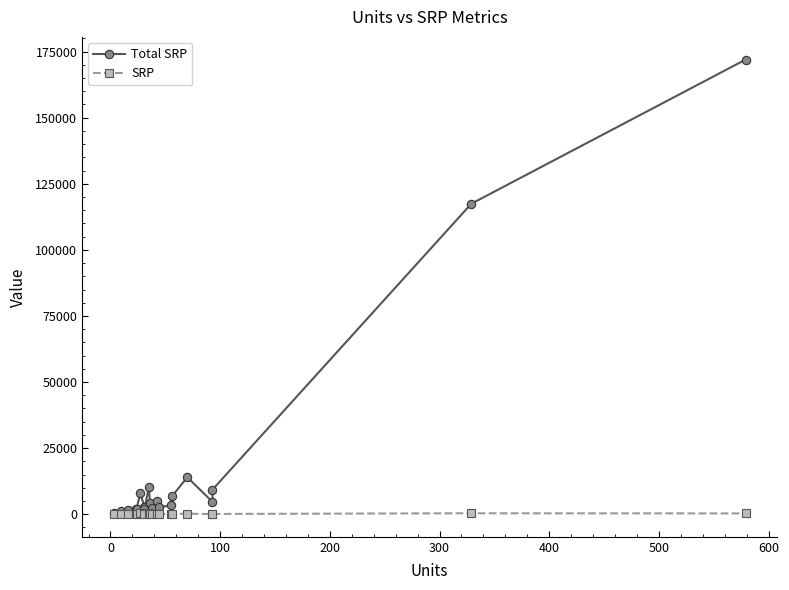

Is the value of SRP at 17 greater than the value of Total SRP at 18?

No